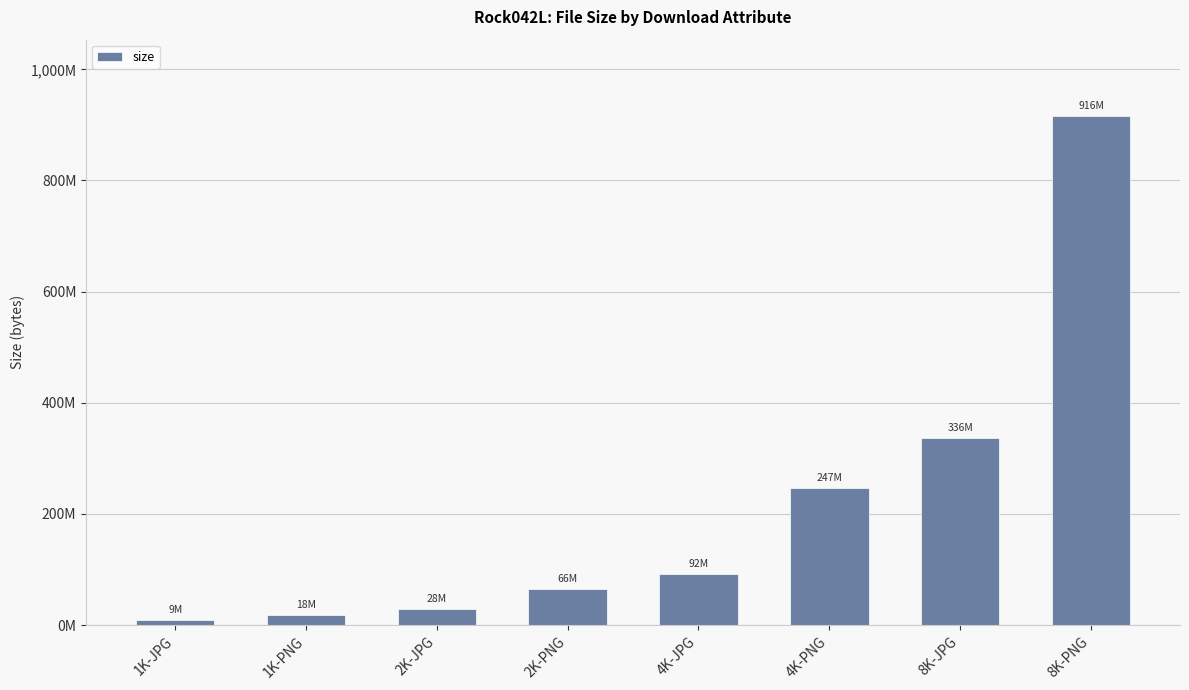

What is the difference between the maximum and minimum values?

907231348